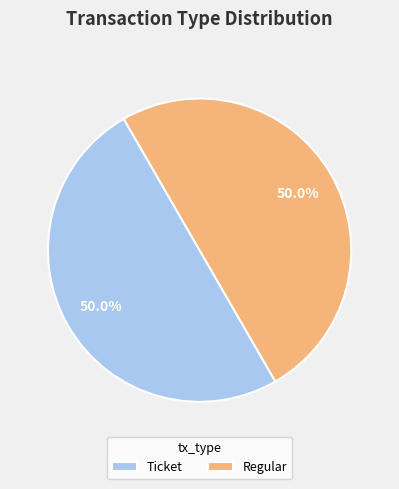

Is the sum of Regular and Ticket greater than half?

Yes